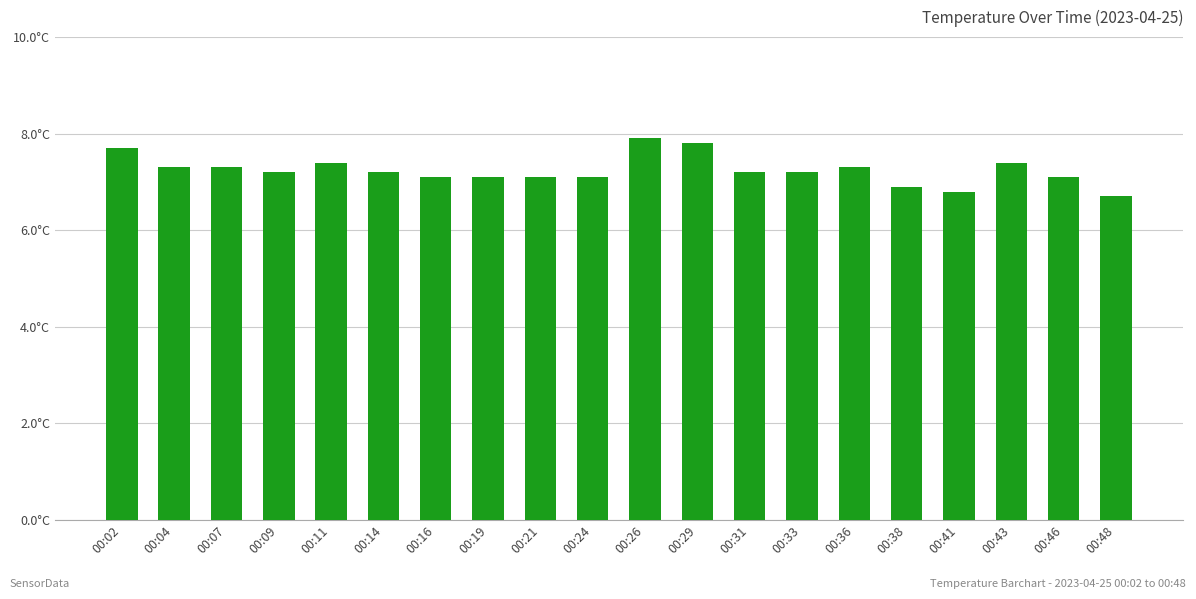

Reading left to right, list all the values displayed in this chart.

7.7	7.3	7.3	7.2	7.4	7.2	7.1	7.1	7.1	7.1	7.9	7.8	7.2	7.2	7.3	6.9	6.8	7.4	7.1	6.7